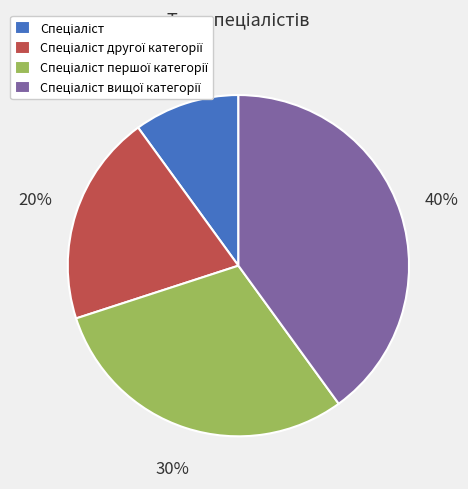

To the nearest percent, what is the average slice percentage?

25%